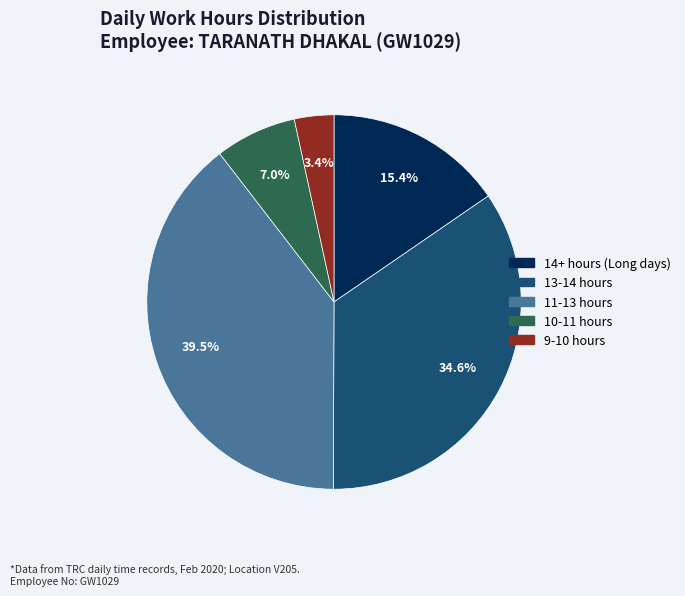

Is there any slice that represents more than half of the pie?

No